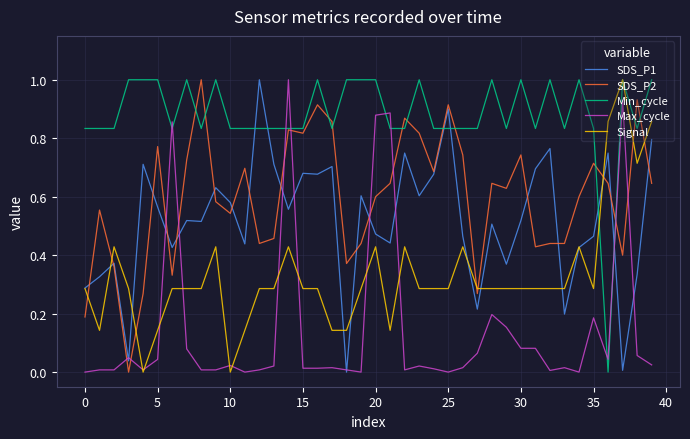

What is the difference between the maximum and second lowest values in the Max_cycle series?

1.0